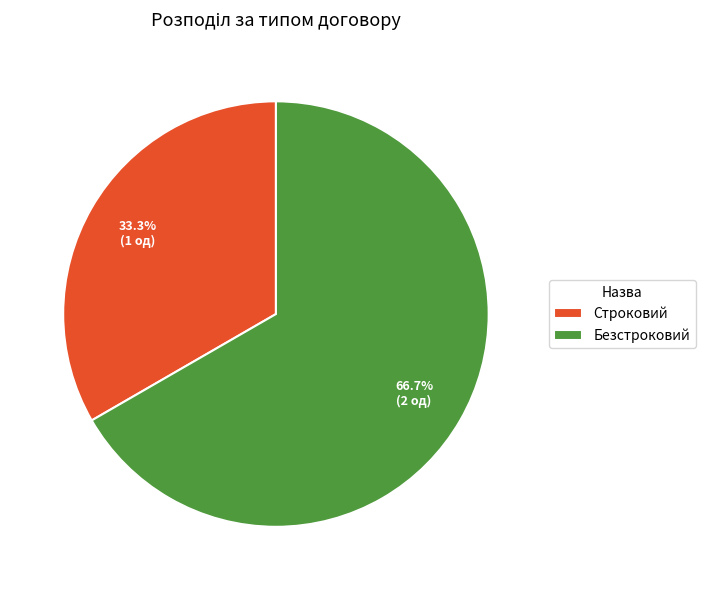

Is it true that Безстроковий is 67% of the pie?

True